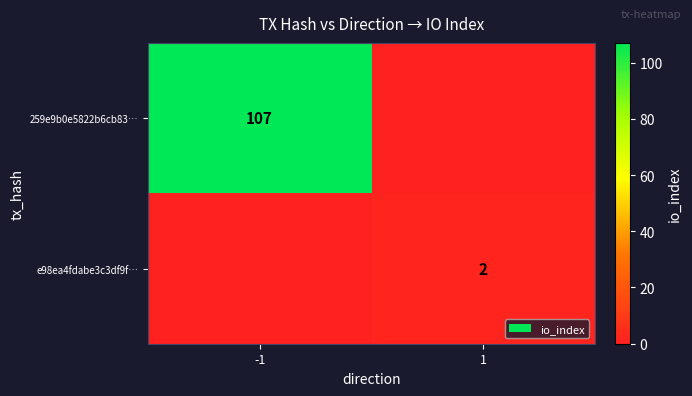

Is the value of e98ea4fdabe3c3df9f… at 1 greater than the value of 259e9b0e5822b6cb83… at -1?

No